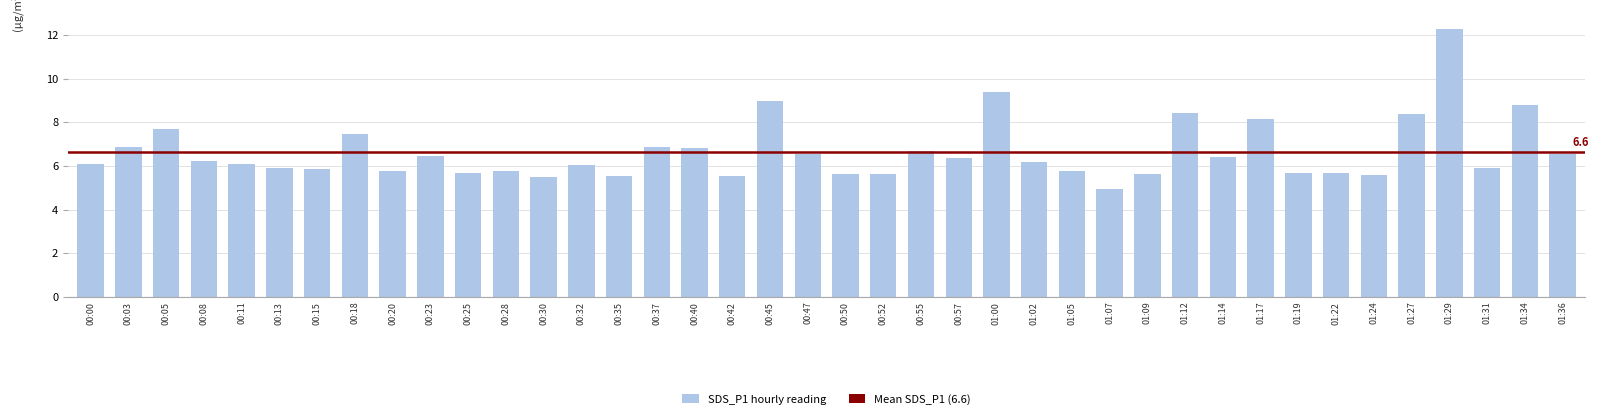

True or false: the data shows 9.2 at 00:08.

False